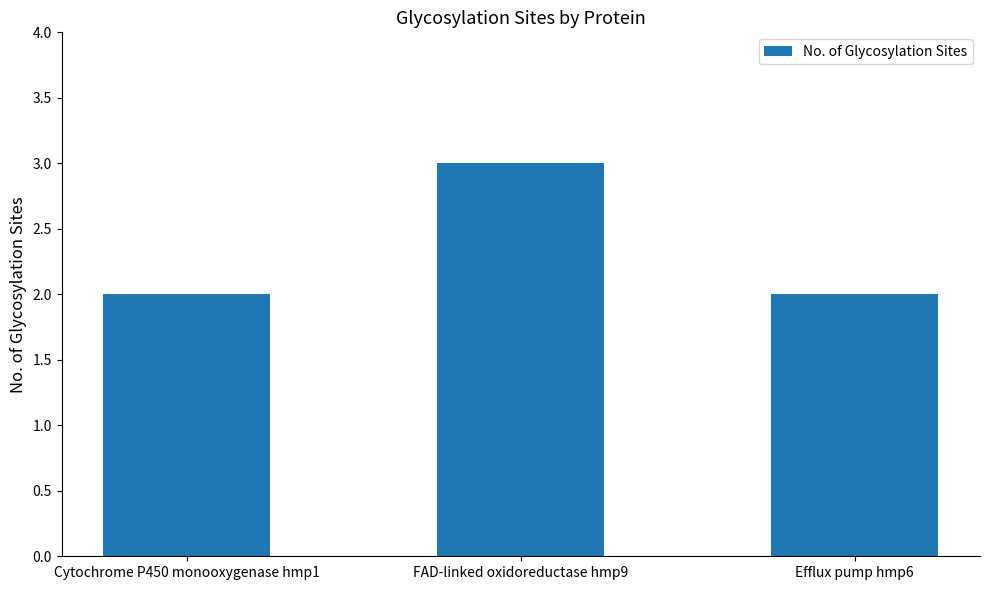

What is the smallest value displayed?

2